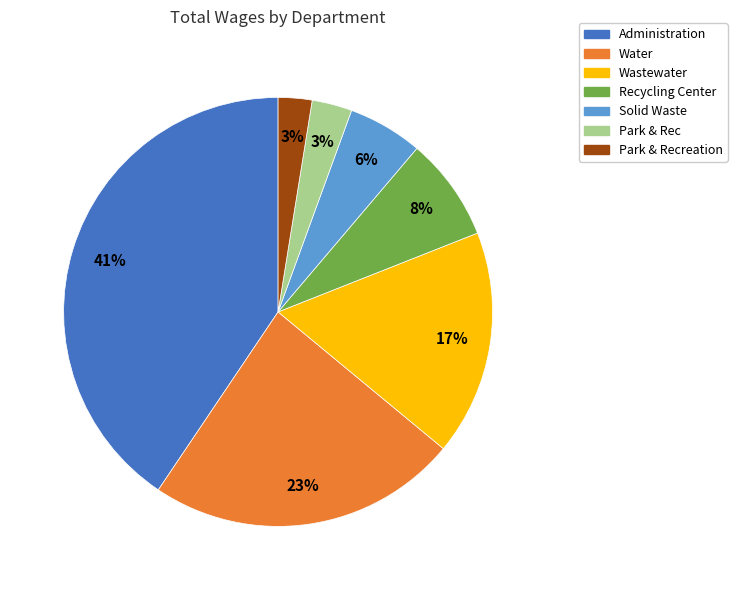

Is it true that Recycling Center is 8% of the pie?

True